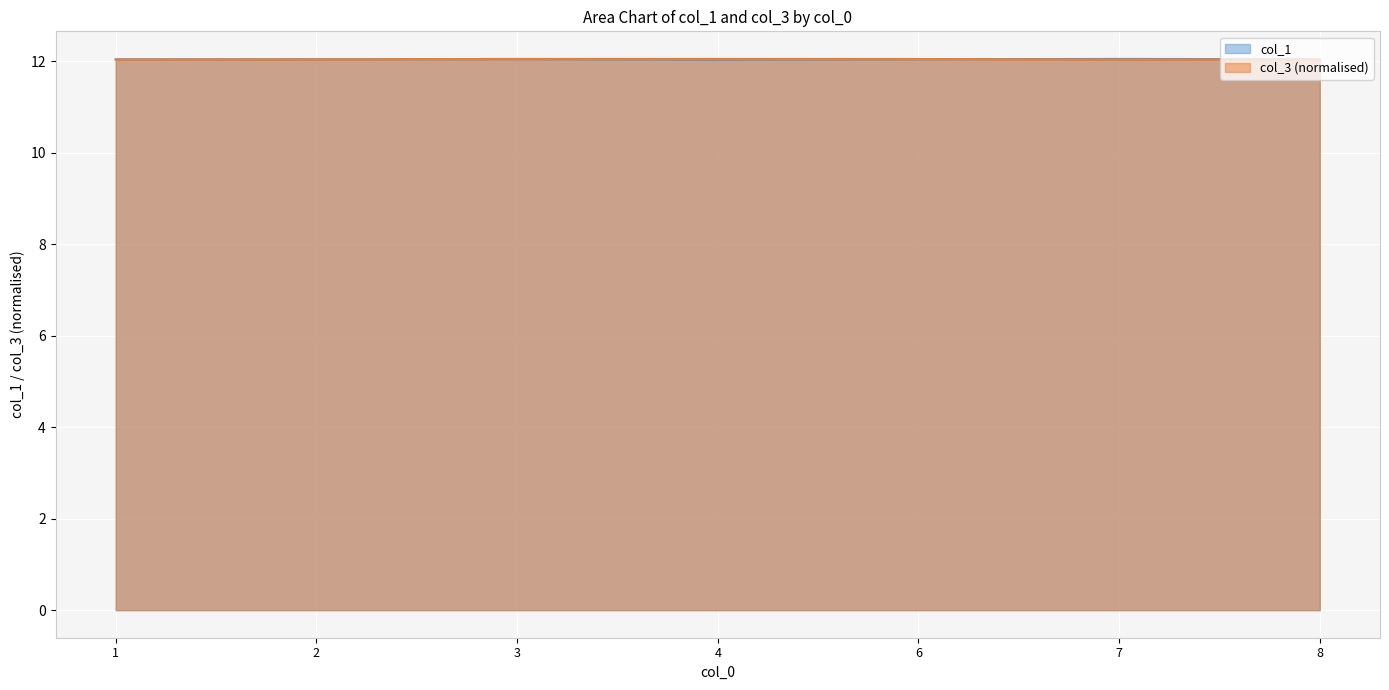

The col_1 series shows 12.1 at 7. True or false?

True